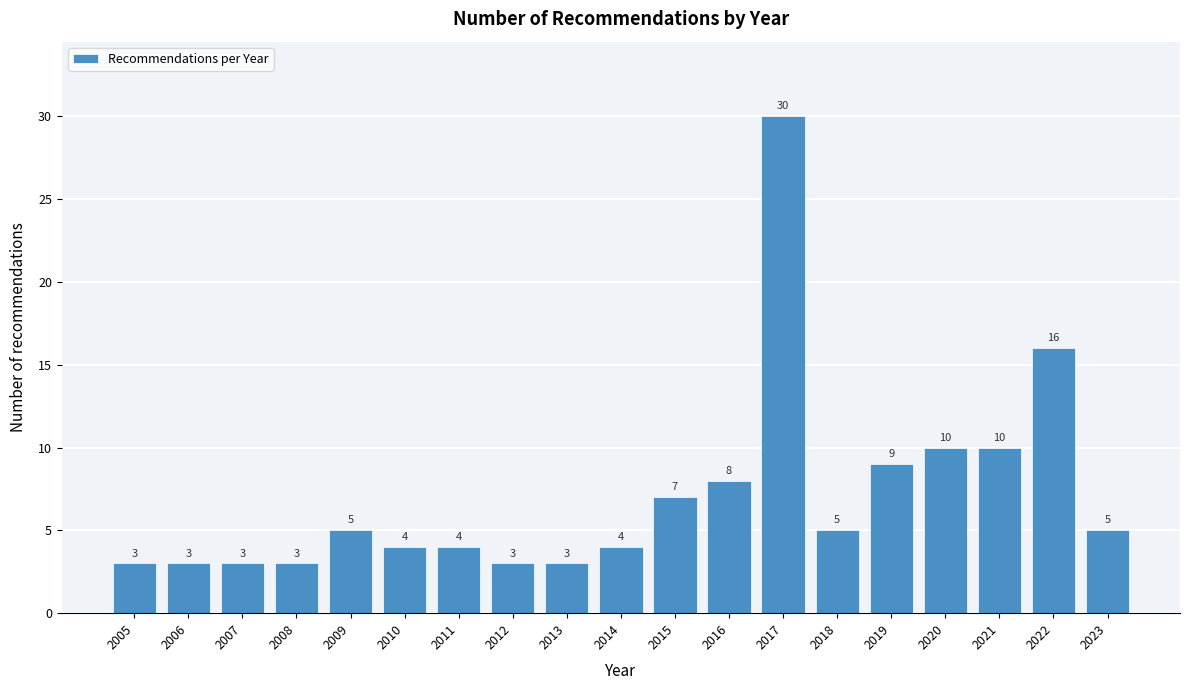

Reading right to left, what are all the values shown in this chart?

2023=5	2022=16	2021=10	2020=10	2019=9	2018=5	2017=30	2016=8	2015=7	2014=4	2013=3	2012=3	2011=4	2010=4	2009=5	2008=3	2007=3	2006=3	2005=3